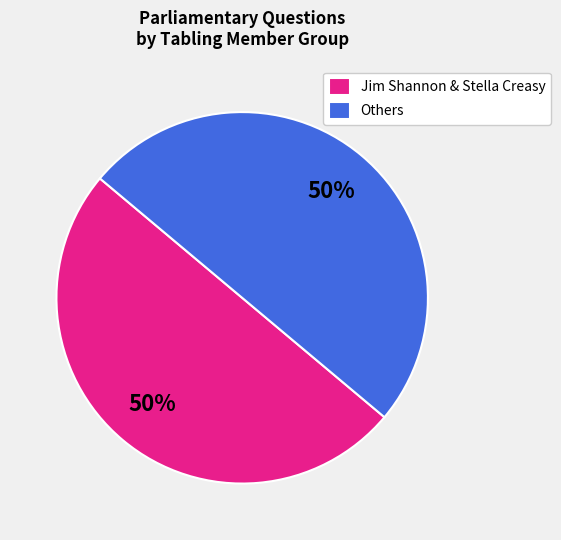

Is the sum of Jim Shannon & Stella Creasy and Others greater than half?

Yes